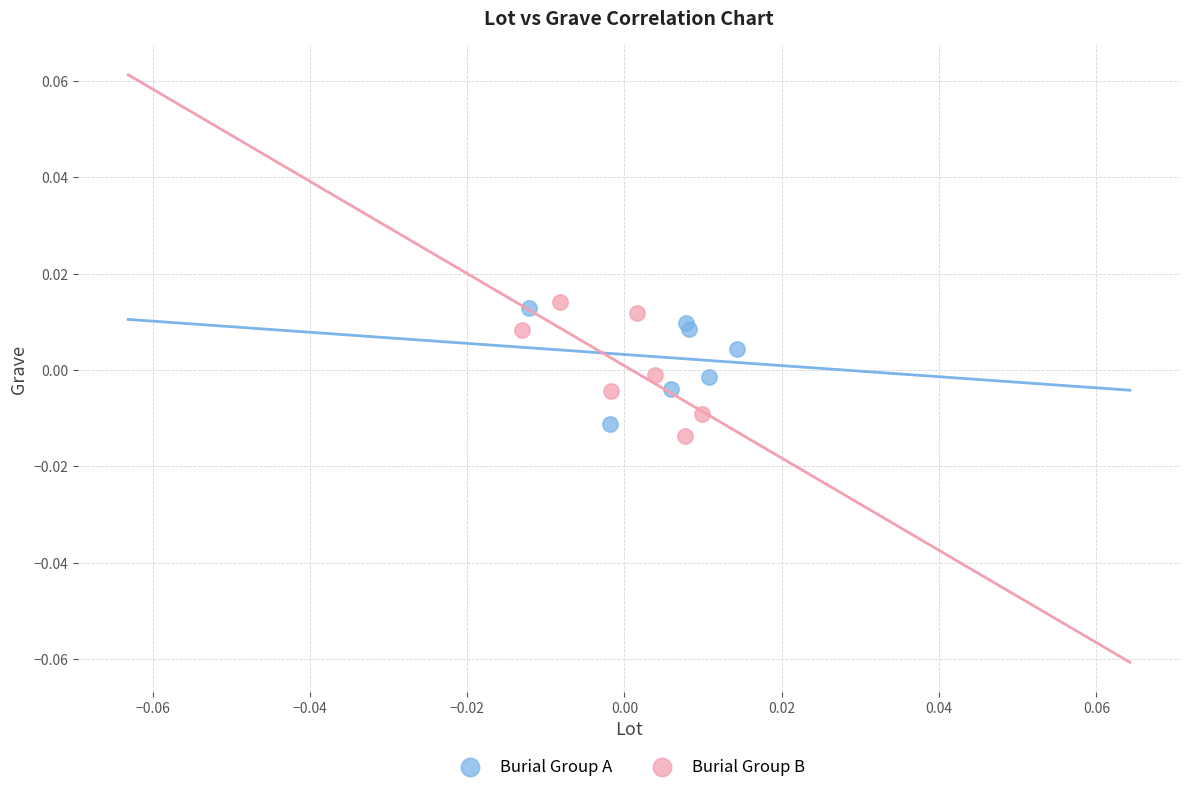

Which series has the largest Y range (max minus min)?

Burial Group B